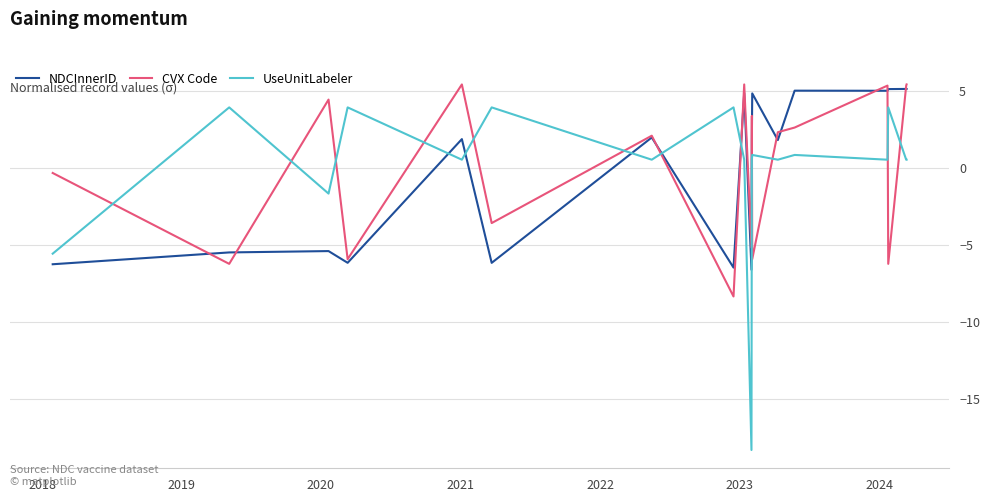

True or false: CVX Code has more than 1 interior local peaks.

True